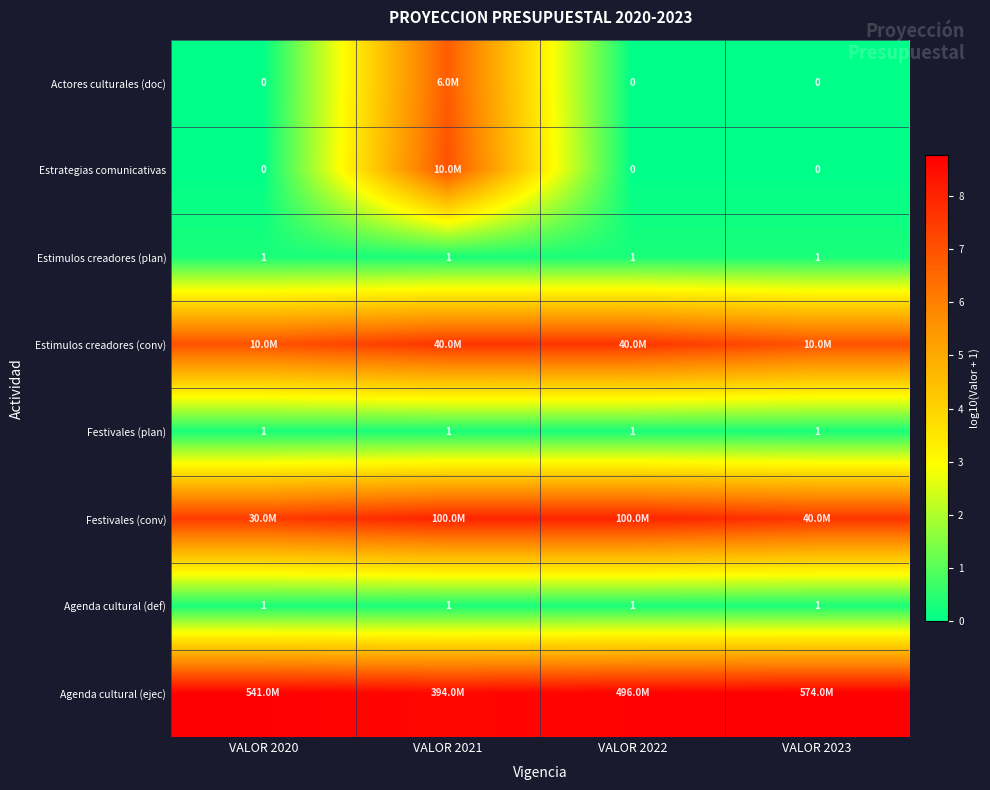

The value of Agenda cultural (ejec) at VALOR 2022 is 2.6. True or false?

False